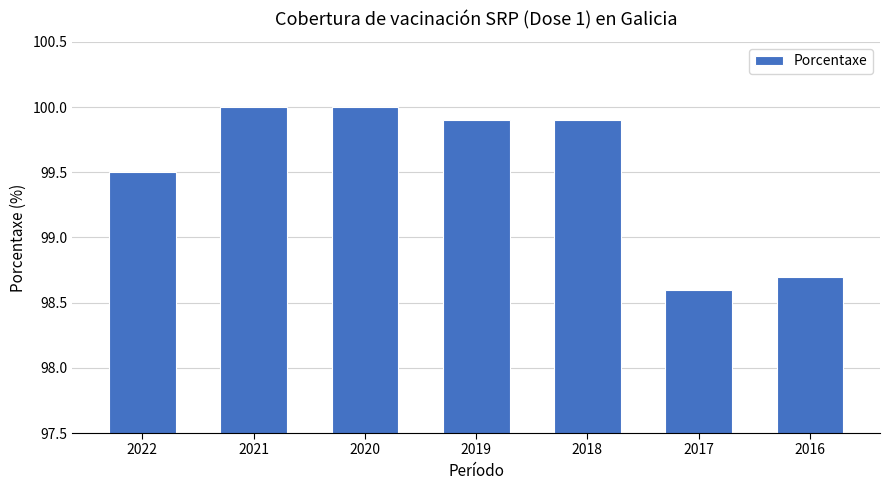

What is the sum of all values?

696.6